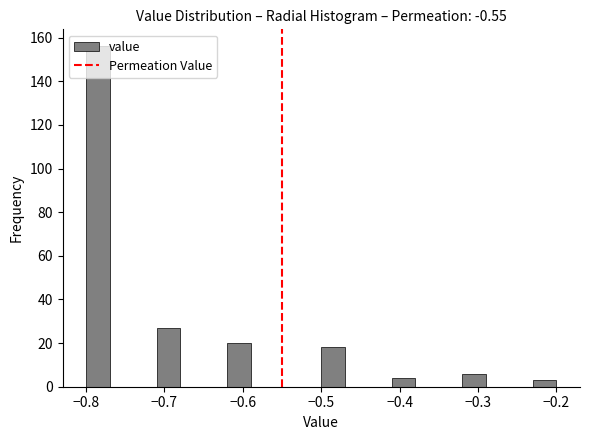

Read against the x-axis, roughly where is the centre of the tallest bar?

-0.78